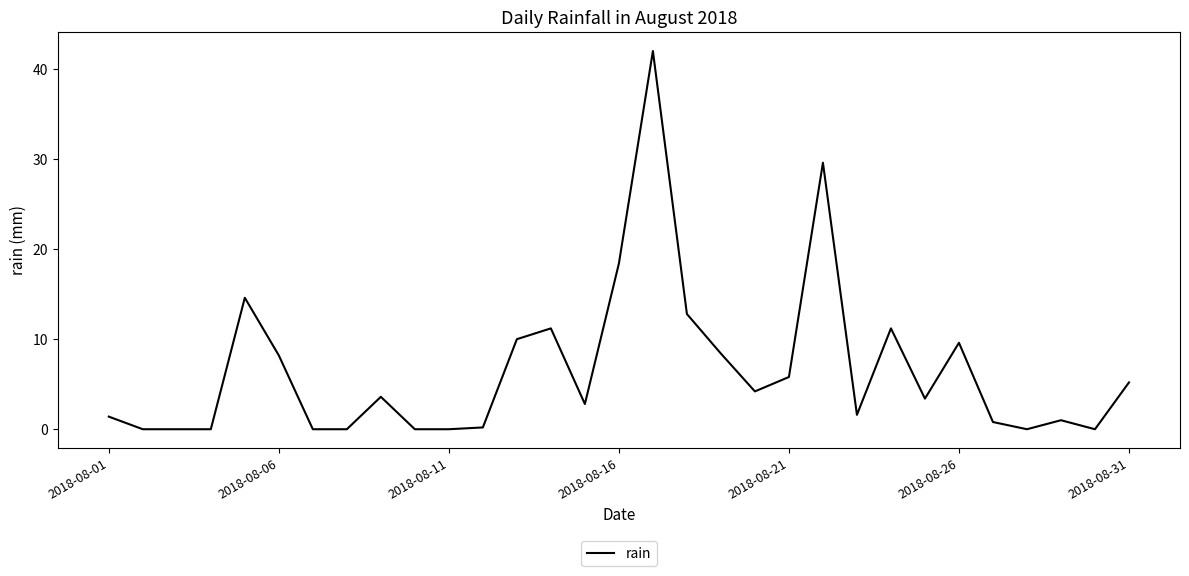

What is the difference between the maximum and minimum values?

42.0